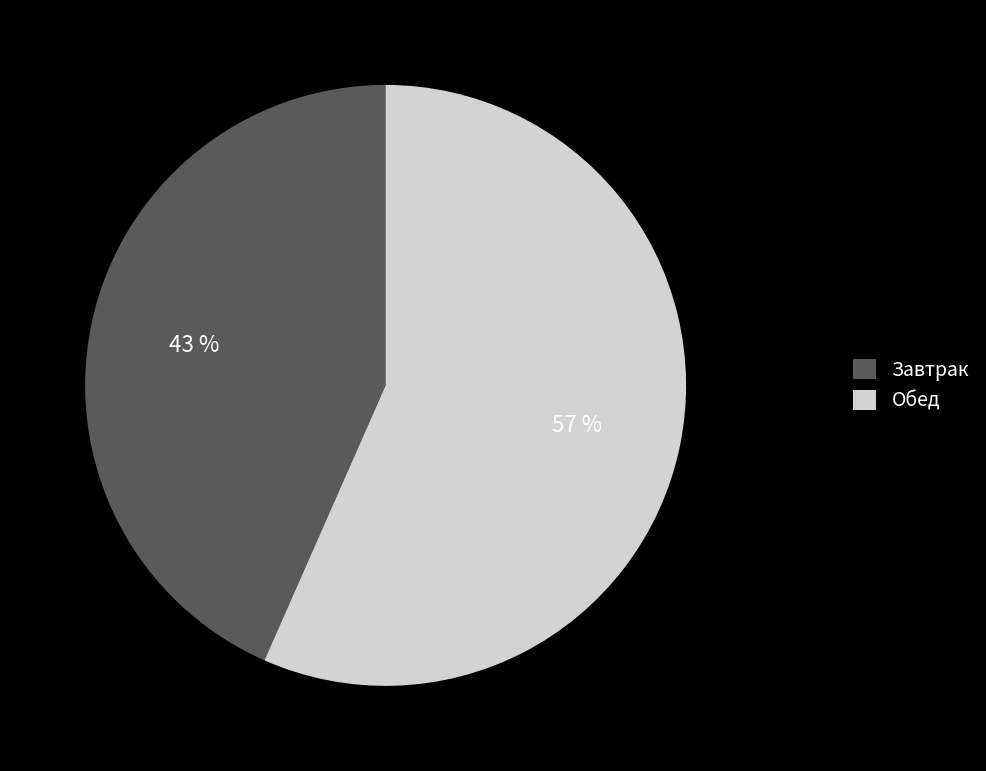

What is the smallest slice in the pie chart?

Завтрак